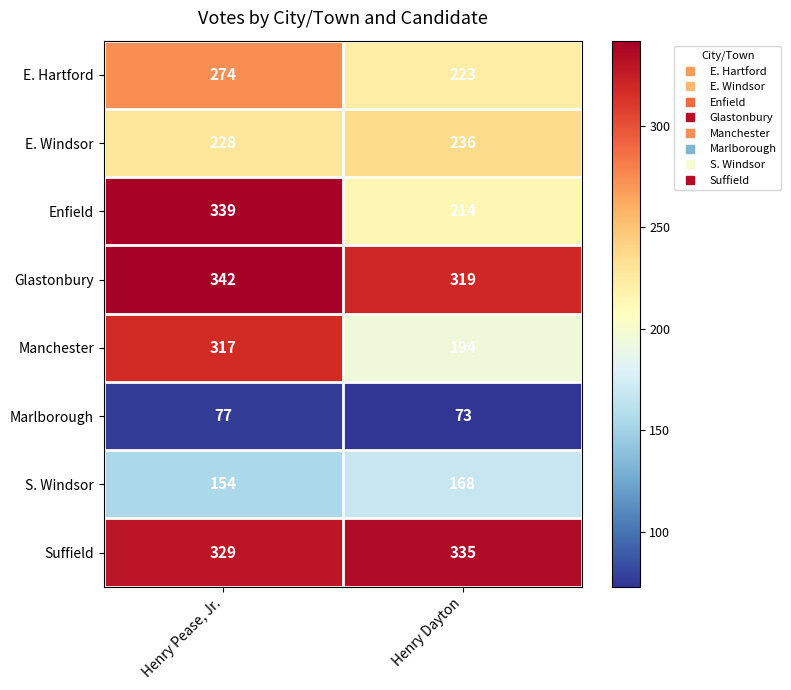

How many distinct data groups are displayed?

8